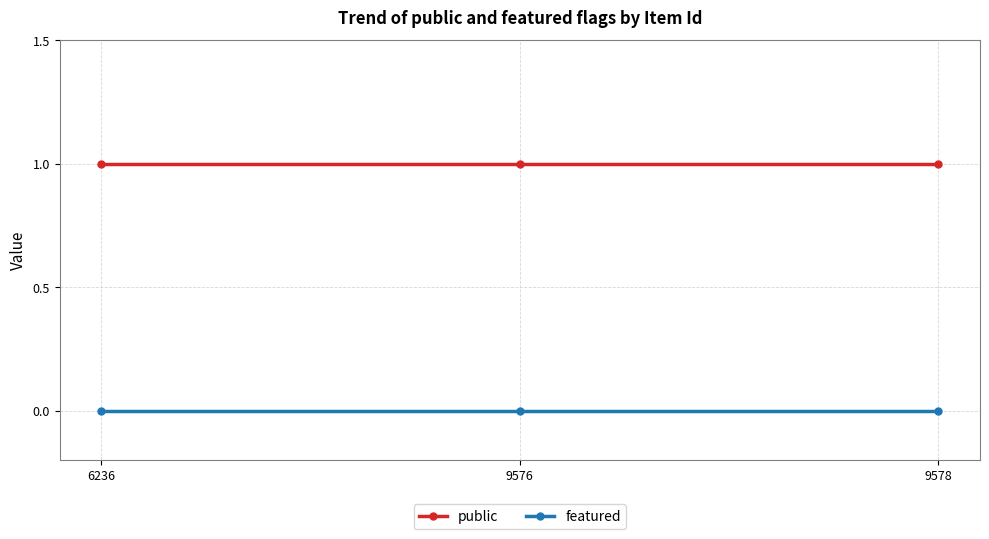

Which series has the largest total across all categories?

public